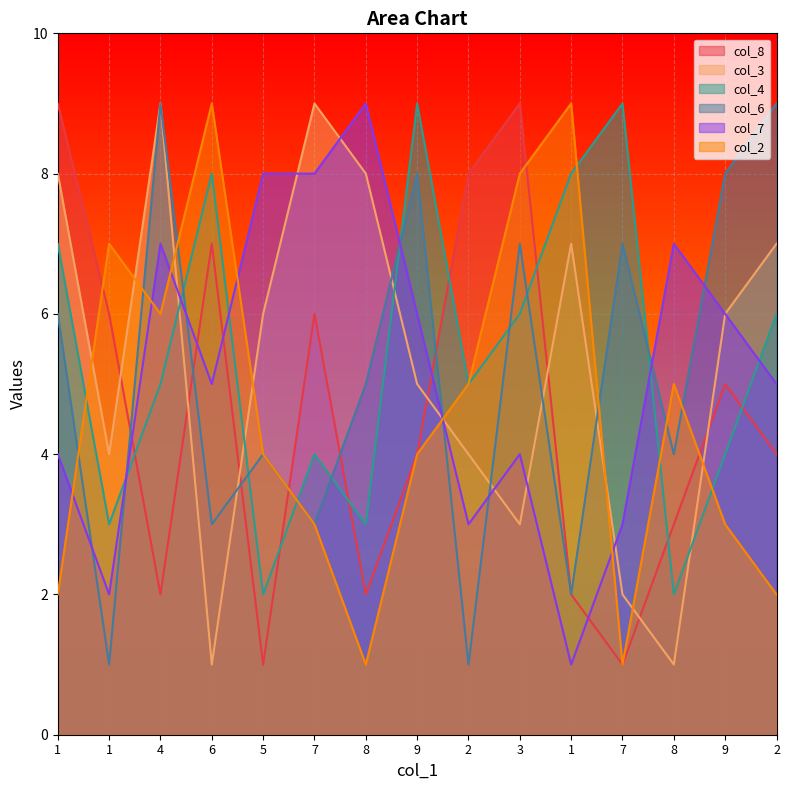

Which series has the largest total across all categories?

col_4